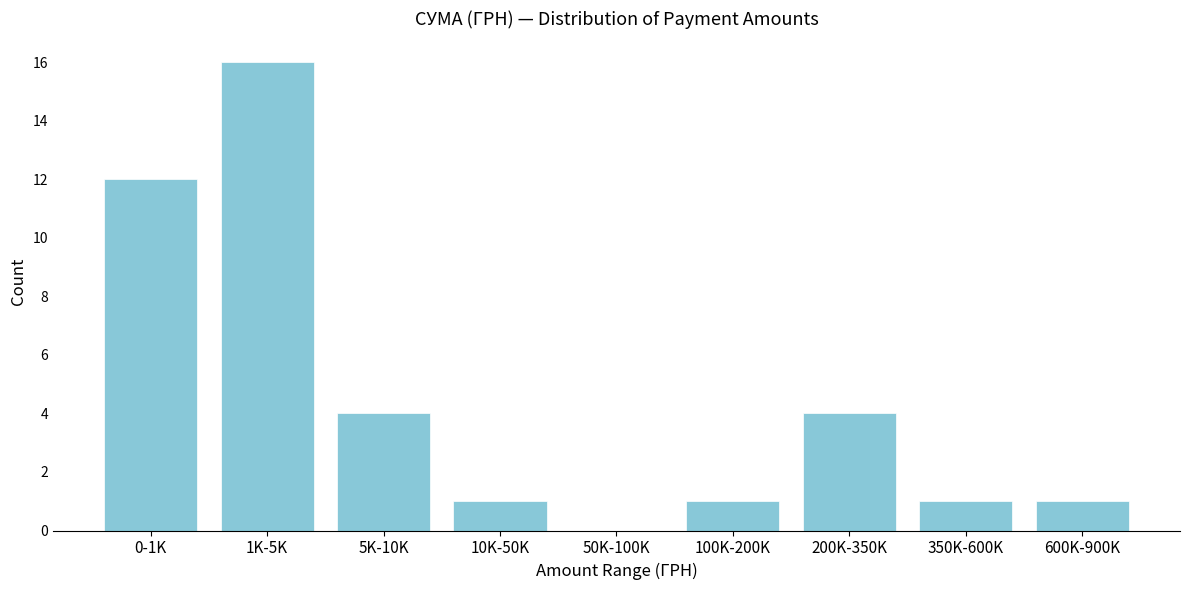

Reading left to right, list all the values displayed in this chart.

0-1K=12	1K-5K=16	5K-10K=4	10K-50K=1	50K-100K=0	100K-200K=1	200K-350K=4	350K-600K=1	600K-900K=1